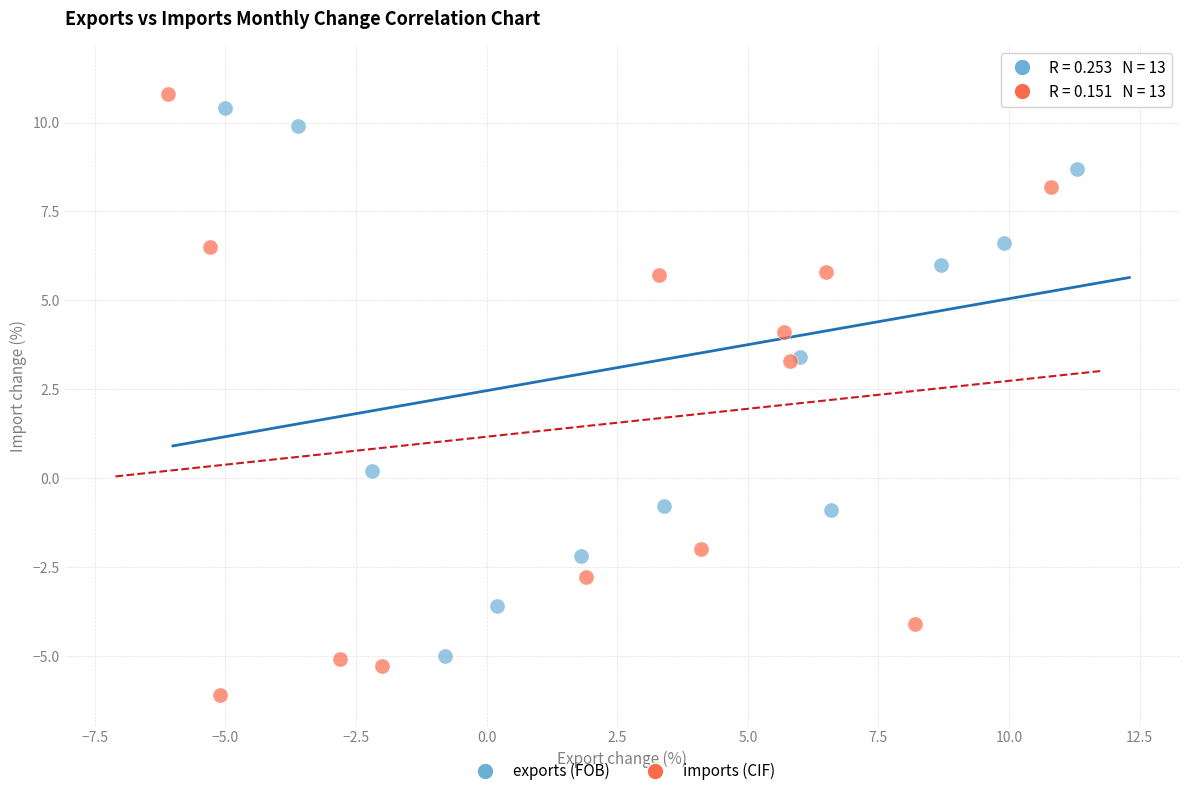

Which series reaches the minimum Y coordinate?

imports (CIF)